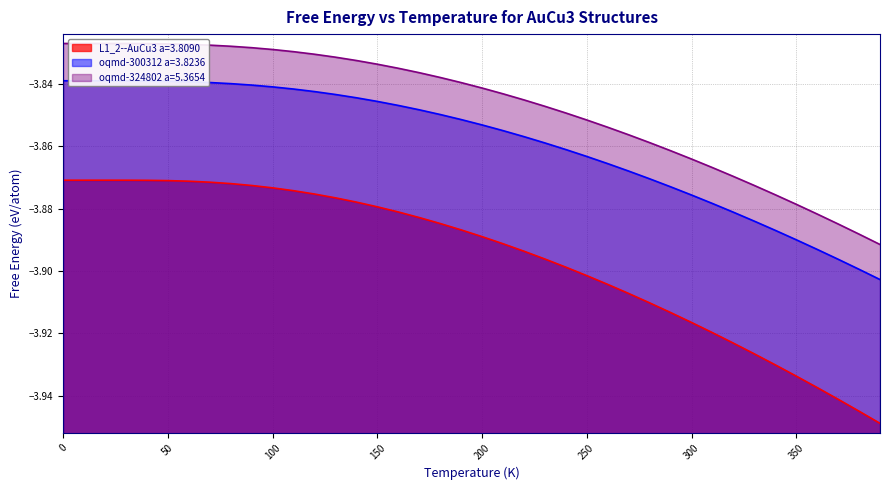

Reading left to right, transcribe all the data shown in this chart.

L1_2--AuCu3 a=3.8090: -3.9	-3.9	-3.9	-3.9	-3.9	-3.9	-3.9	-3.9	-3.9	-3.9	-3.9	-3.9	-3.9	-3.9	-3.9	-3.9	-3.9	-3.9	-3.9	-3.9	-3.9	-3.9	-3.9	-3.9	-3.9	-3.9	-3.9	-3.9	-3.9	-3.9	-3.9	-3.9	-3.9	-3.9	-3.9	-3.9	-3.9	-3.9	-3.9	-3.9
oqmd-300312 a=3.8236: -3.8	-3.8	-3.8	-3.8	-3.8	-3.8	-3.8	-3.8	-3.8	-3.8	-3.8	-3.8	-3.8	-3.8	-3.8	-3.8	-3.8	-3.8	-3.8	-3.9	-3.9	-3.9	-3.9	-3.9	-3.9	-3.9	-3.9	-3.9	-3.9	-3.9	-3.9	-3.9	-3.9	-3.9	-3.9	-3.9	-3.9	-3.9	-3.9	-3.9
oqmd-324802 a=5.3654: -3.8	-3.8	-3.8	-3.8	-3.8	-3.8	-3.8	-3.8	-3.8	-3.8	-3.8	-3.8	-3.8	-3.8	-3.8	-3.8	-3.8	-3.8	-3.8	-3.8	-3.8	-3.8	-3.8	-3.8	-3.8	-3.9	-3.9	-3.9	-3.9	-3.9	-3.9	-3.9	-3.9	-3.9	-3.9	-3.9	-3.9	-3.9	-3.9	-3.9